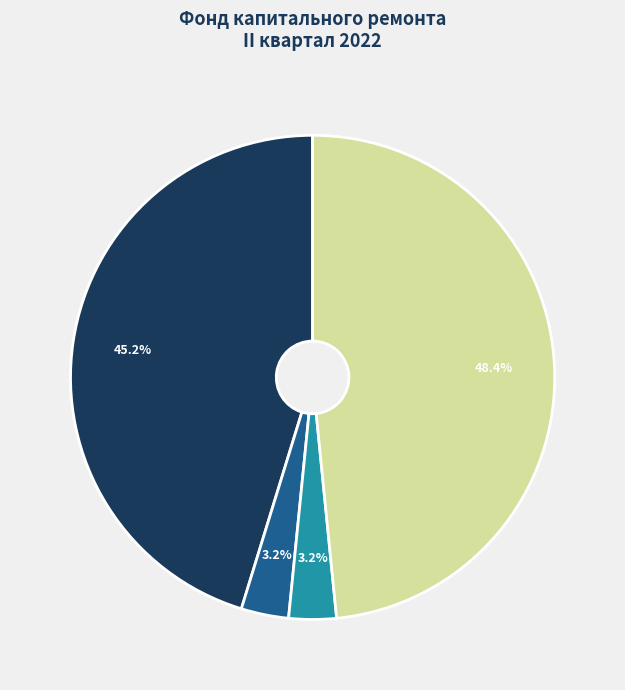

How many slices are in this pie chart?

4